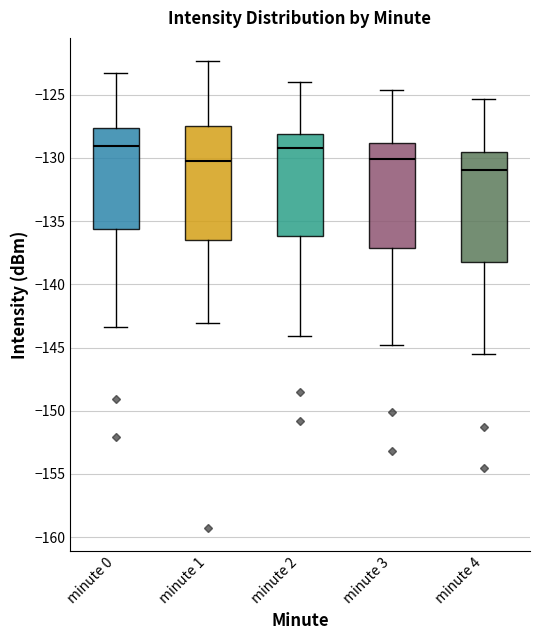

Reading left to right, transcribe this box plot: for each box, give where its median line is, the range the box spans, and where its two whiskers end, as read against the y-axis. The values are not printed on the chart, so give them approximately, as read against the axis.

minute 0: median -129.0, box -135.5 to -127.5, whiskers -143.5 to -123.0
minute 1: median -130.0, box -136.5 to -127.5, whiskers -143.0 to -122.5
minute 2: median -129.0, box -136.0 to -128.0, whiskers -144.0 to -124.0
minute 3: median -130.0, box -137.0 to -129.0, whiskers -145.0 to -124.5
minute 4: median -131.0, box -138.0 to -129.5, whiskers -145.5 to -125.5